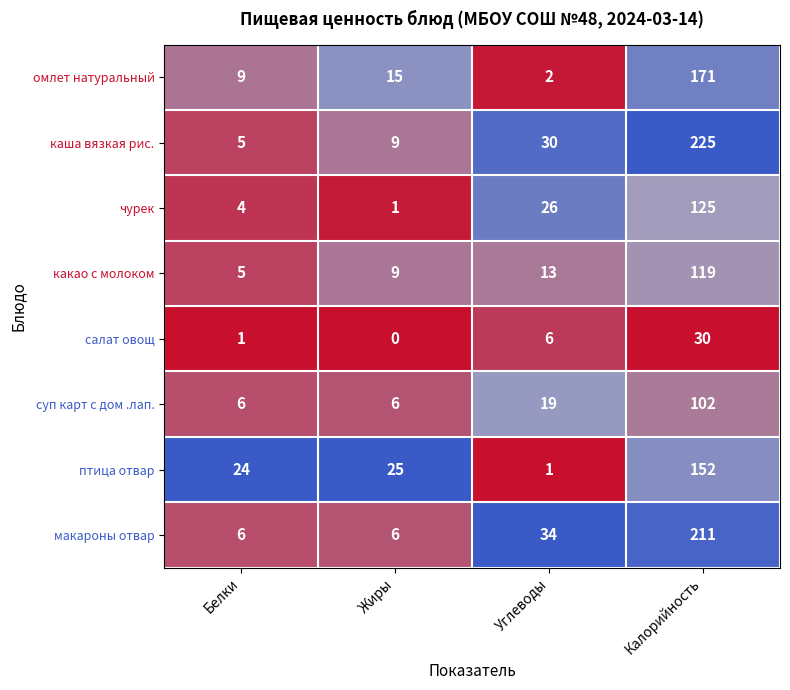

Which series has the largest range (max minus min)?

каша вязкая рис.